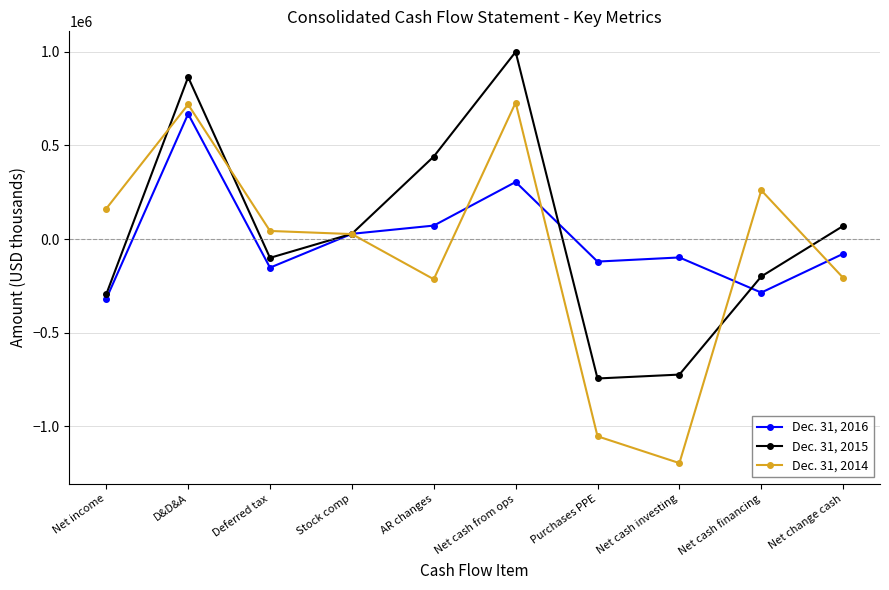

Rank the series by their maximum value, from highest to lowest.

Dec. 31, 2015, Dec. 31, 2014, Dec. 31, 2016